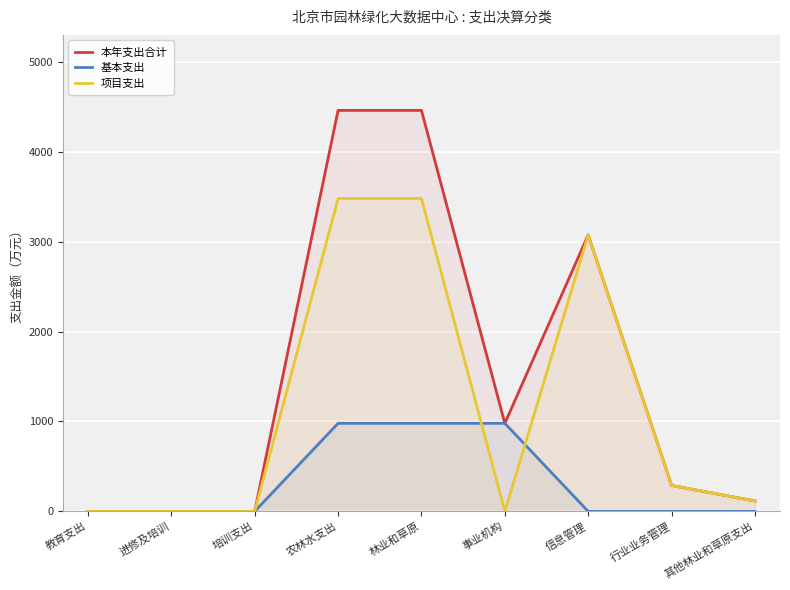

True or false: 本年支出合计 and 项目支出 intersect in this chart.

False